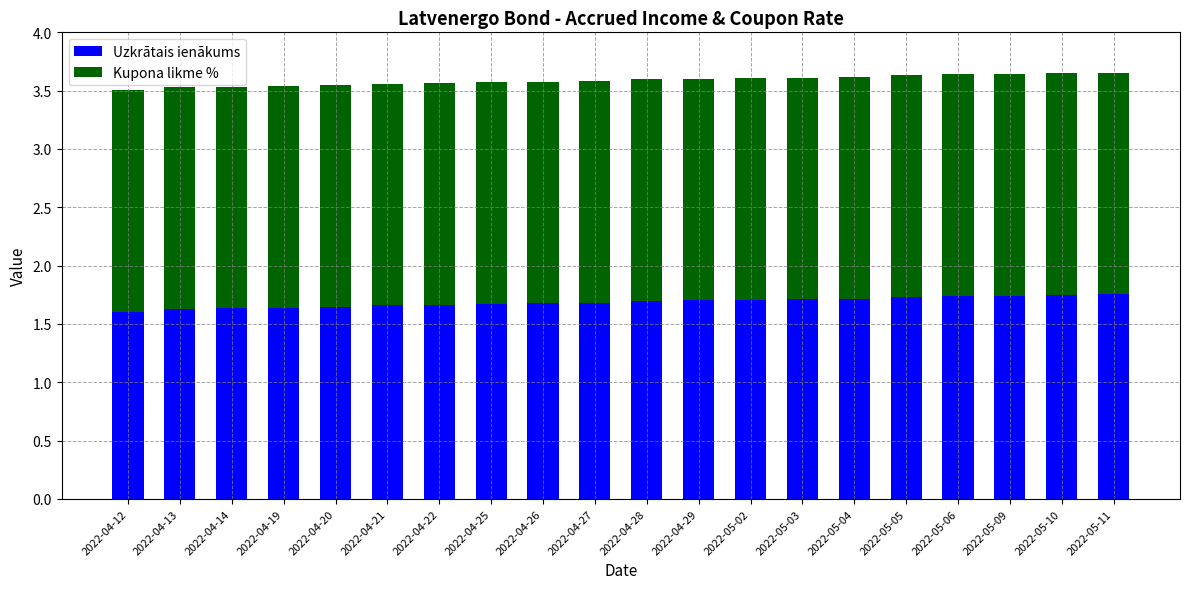

What is the sum of the Uzkrātais ienākums values at 2022-04-28 and 2022-04-22?

3.4